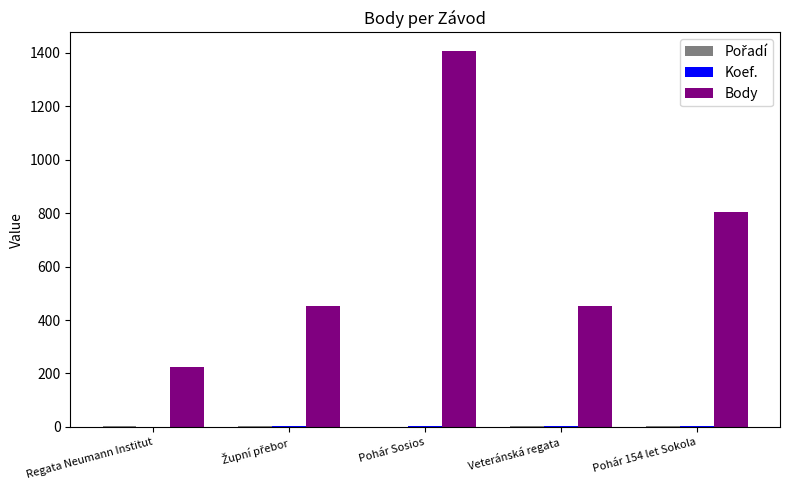

How many groups of bars are there?

5